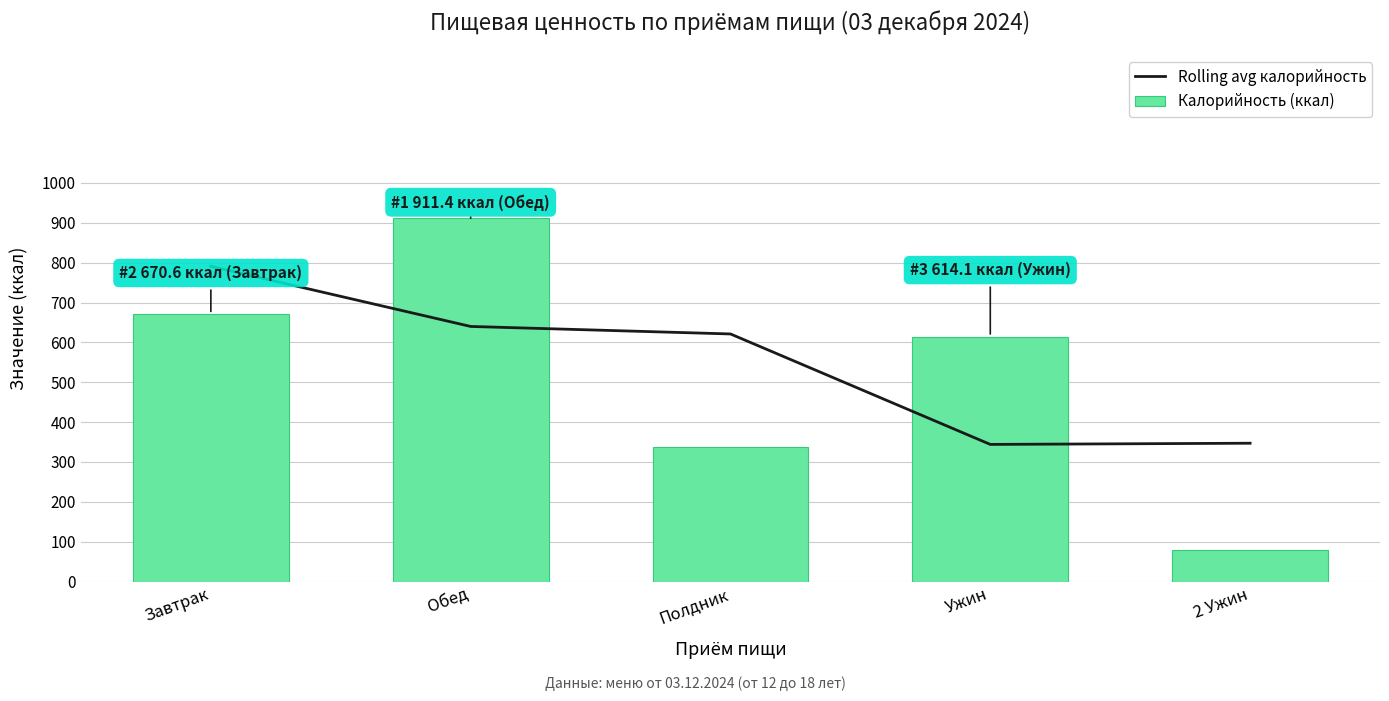

Reading left to right, what are all the values shown in this chart?

Rolling avg калорийность: 791.0	640.0	621.2	344.1	347.1
Калорийность (ккал): 670.6	911.4	338.1	614.1	80.0